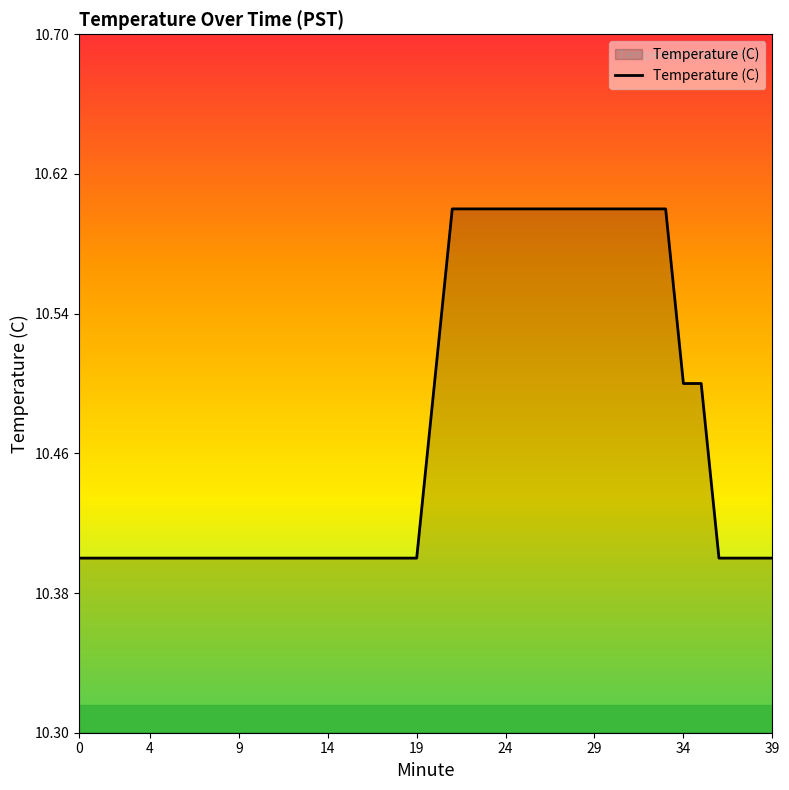

What is the smallest value displayed?

10.4